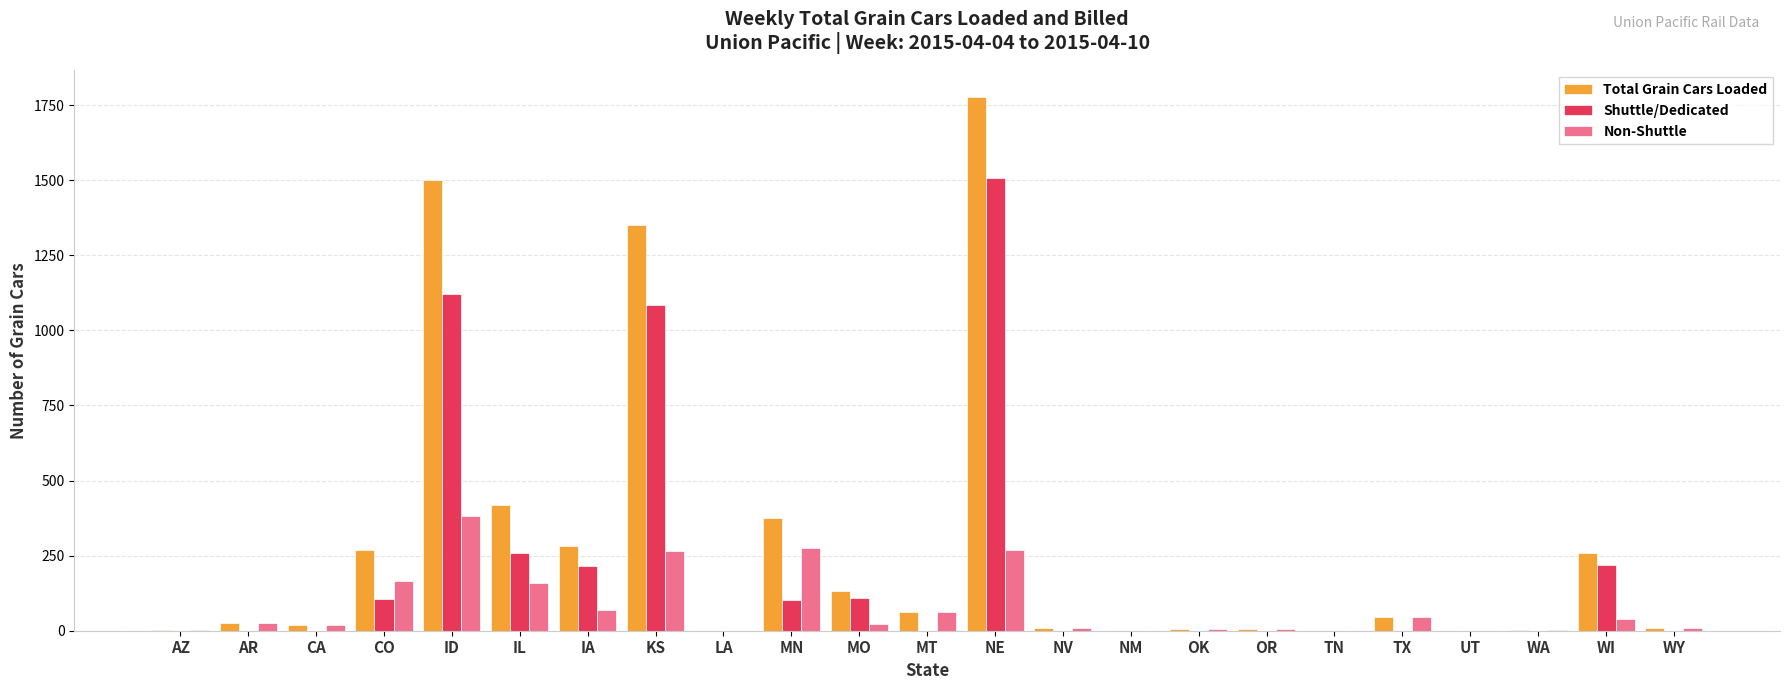

Which category has the highest value across all series?

NE